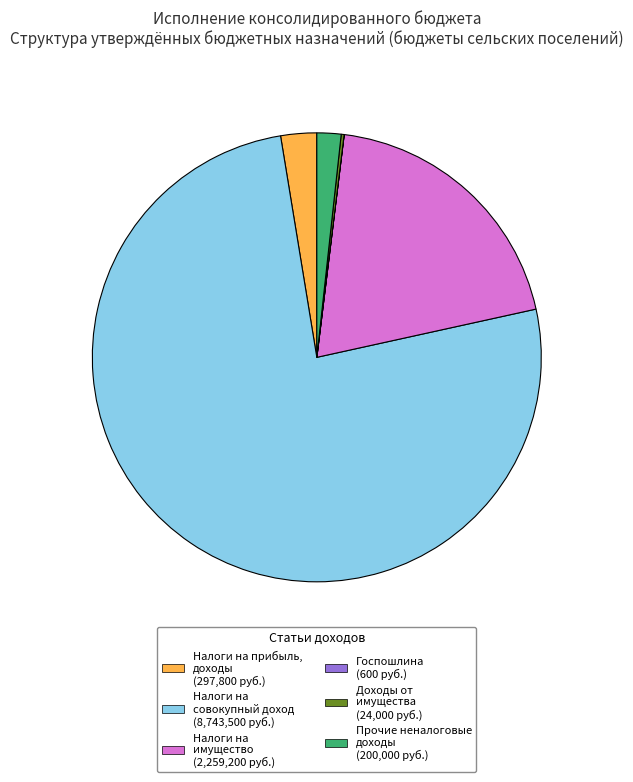

Rank the categories by value from highest to lowest.

НАЛОГИ НА СОВОКУПНЫЙ ДОХОД, НАЛОГИ НА ИМУЩЕСТВО, НАЛОГИ НА ПРИБЫЛЬ, ДОХОДЫ, ПРОЧИЕ НЕНАЛОГОВЫЕ ДОХОДЫ, ДОХОДЫ ОТ ИСПОЛЬЗОВАНИЯ ИМУЩЕСТВА, ГОСУДАРСТВЕННАЯ ПОШЛИНА